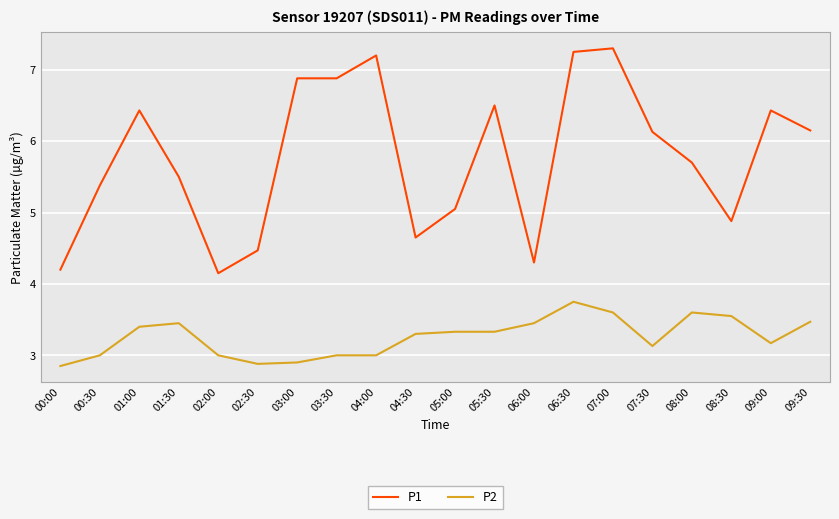

What position from the left is 05:30?

12